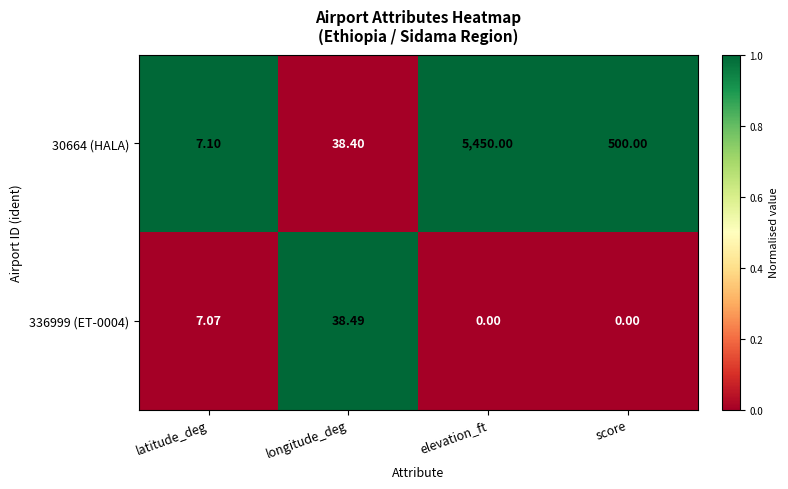

Count the number of categories in the chart.

4